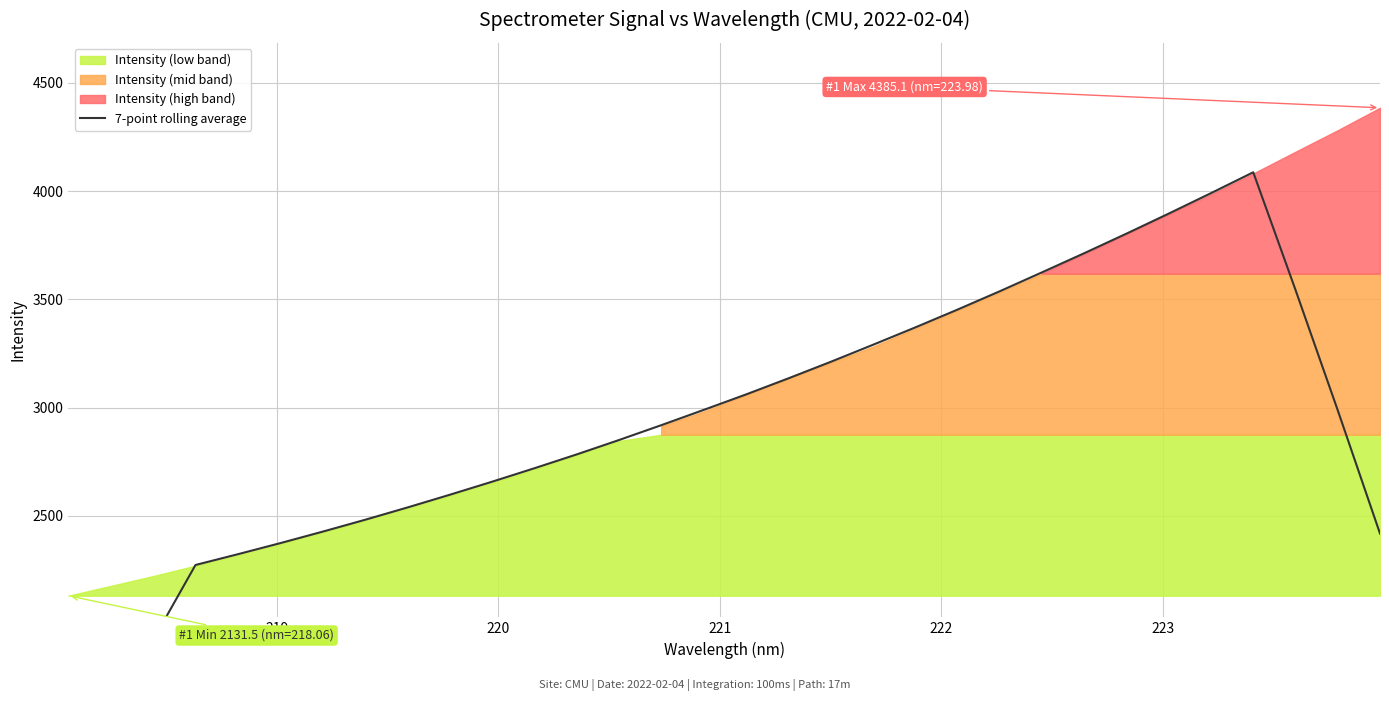

Reading left to right, extract all data points from this chart.

1257.3	1588.4	1927.0	2273.3	2323.0	2374.1	2427.2	2481.9	2538.6	2597.4	2657.7	2719.9	2783.8	2850.3	2918.9	2989.3	3060.7	3134.9	3211.1	3289.9	3370.1	3452.4	3537.2	3624.6	3713.2	3803.6	3896.3	3990.7	4087.2	3544.1	2987.9	2418.6